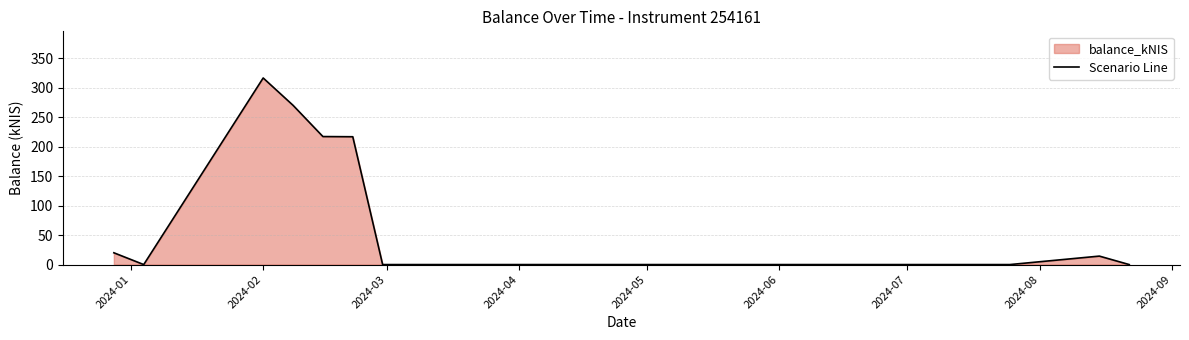

What is the difference between the maximum and minimum values?

316.5